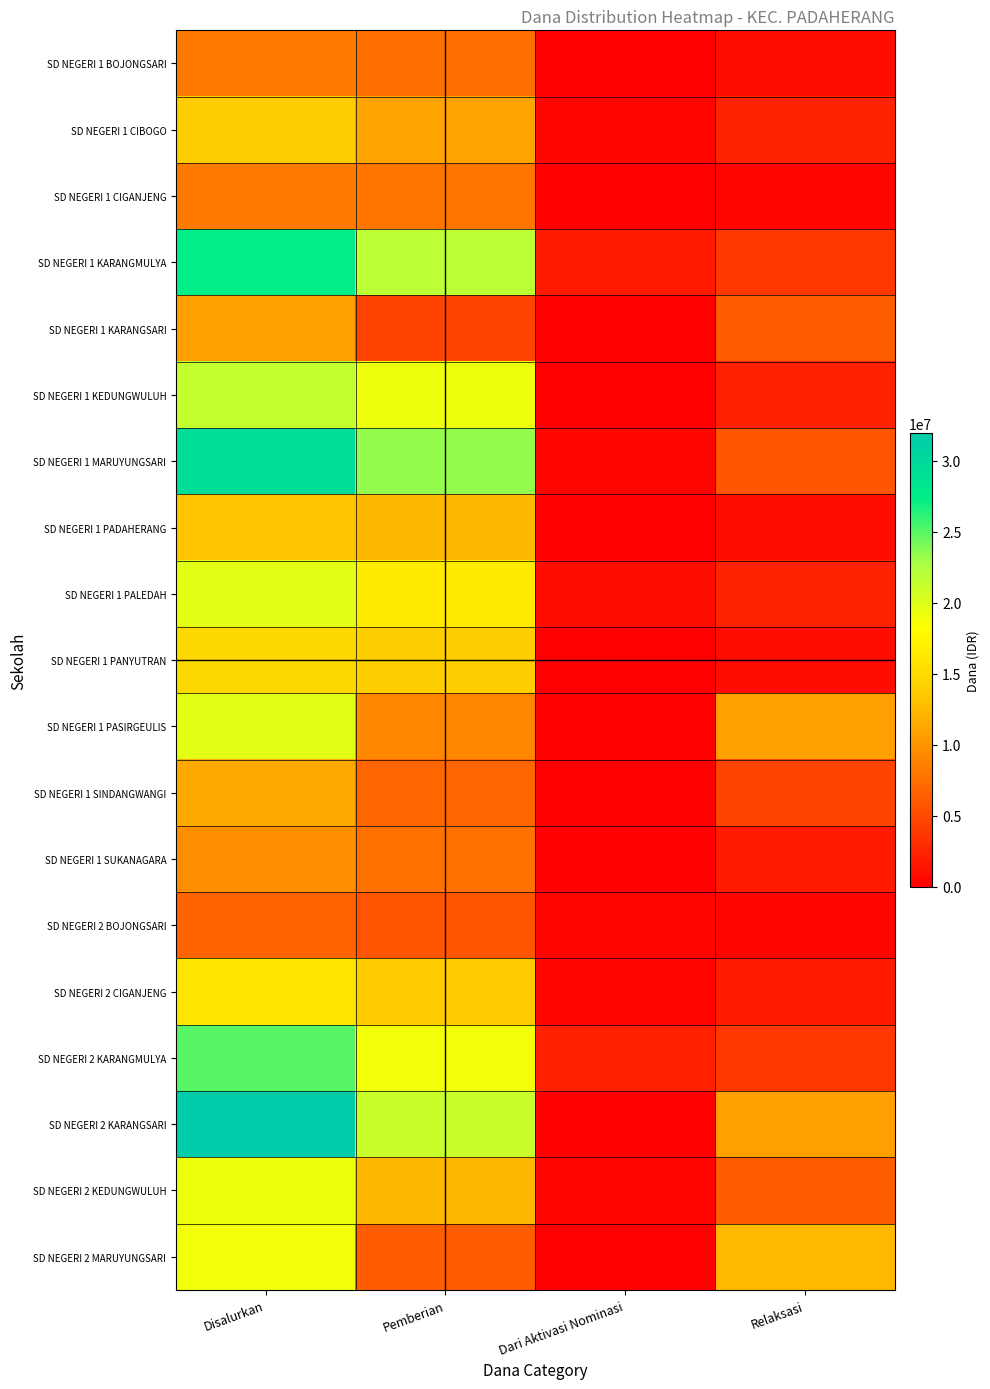

At how many categories does at least one series exceed 2736906?

3